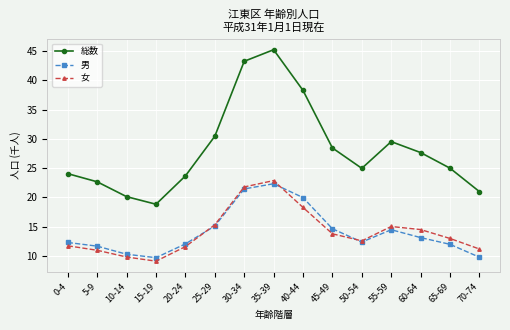

How many series are shown in this chart?

3